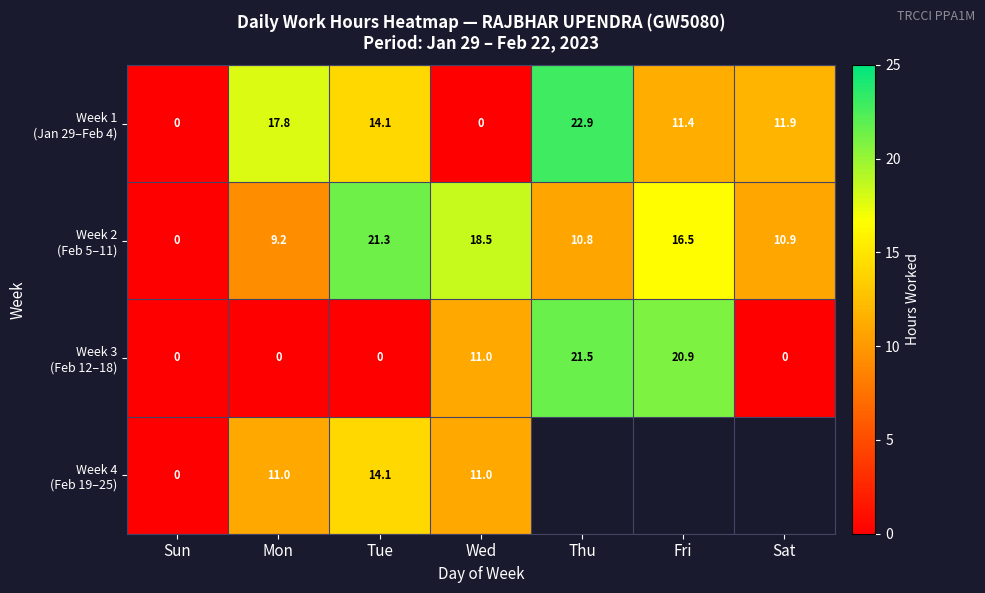

What is the total value across all series at Mon?

38.0